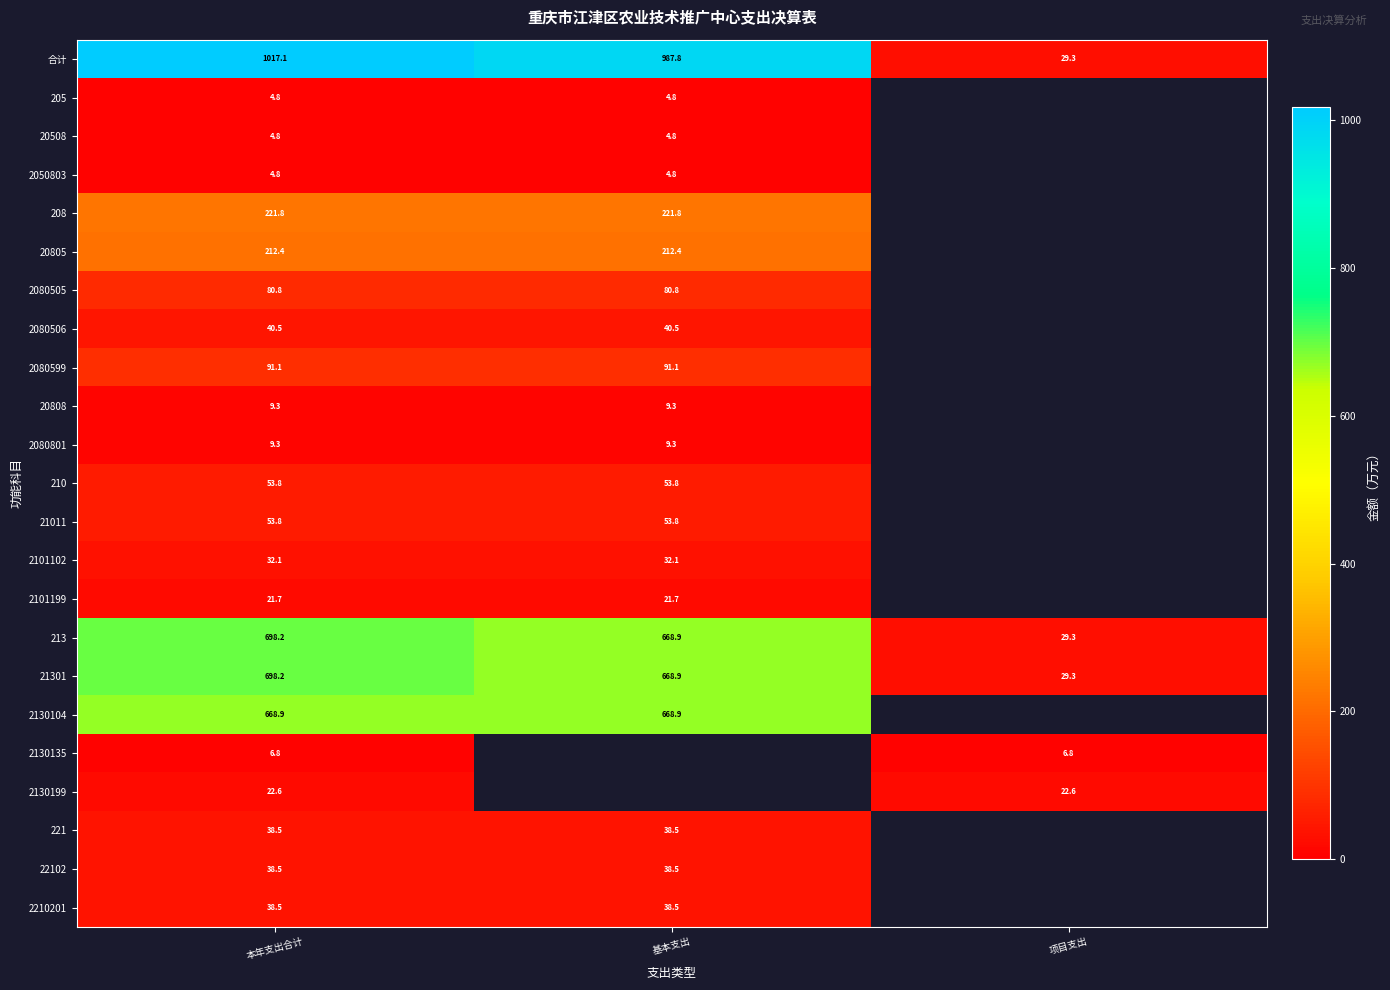

Rank the categories by 213 value from highest to lowest.

本年支出合计, 基本支出, 项目支出